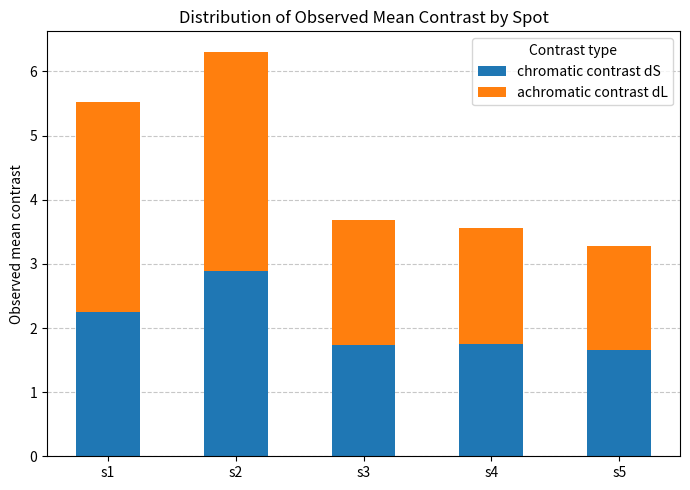

What is the total value across all series at s4?

3.6